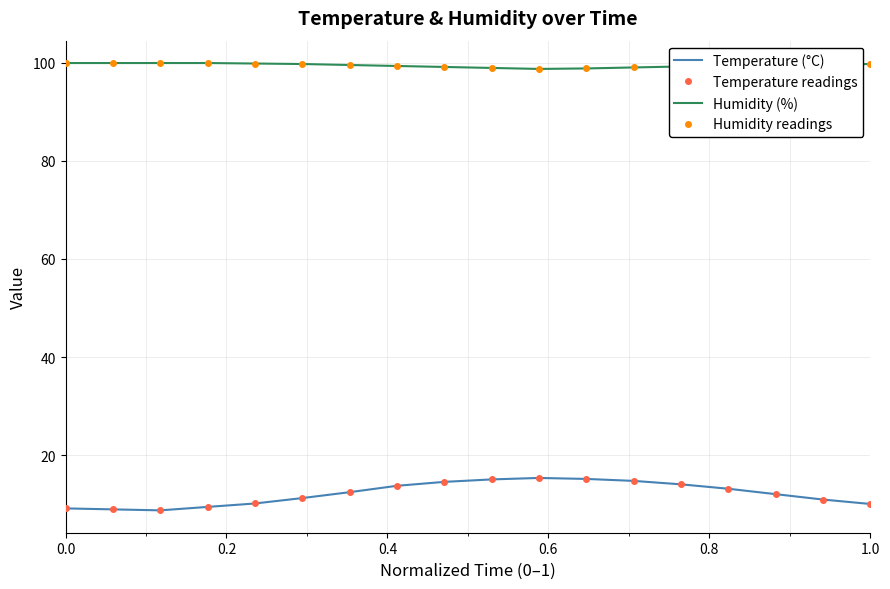

What are all the series names shown in the legend?

Temperature (°C), Temperature readings, Humidity (%), Humidity readings